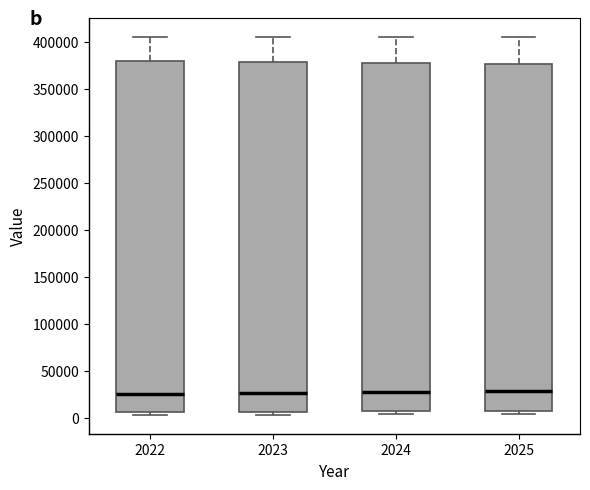

Reading left to right, read every box against the y-axis: the position of its median line, the range the box covers, and the ends of its whiskers. The values are not printed on the chart, so give them approximately, as read against the axis.

2022: median 25000, box 5000 to 380000, whiskers 5000 (just below the box's lower edge) to 405000
2023: median 25000, box 5000 to 380000, whiskers 5000 (just below the box's lower edge) to 405000
2024: median 30000, box 5000 to 380000, whiskers 5000 (just below the box's lower edge) to 405000
2025: median 30000, box 5000 to 375000, whiskers 5000 (just below the box's lower edge) to 405000